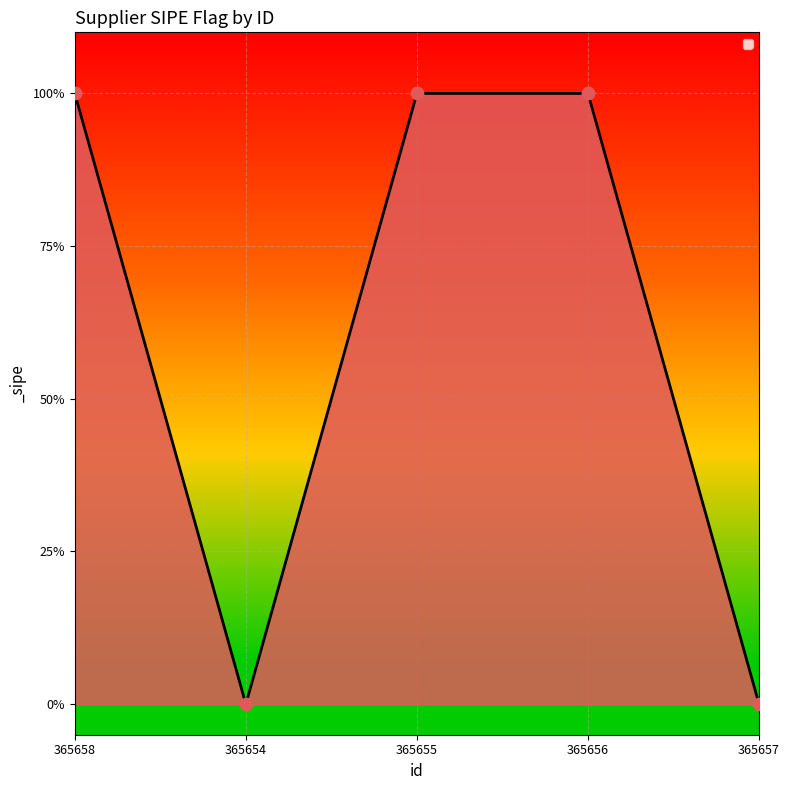

What is the change in value from 365654 to 365656?

+1